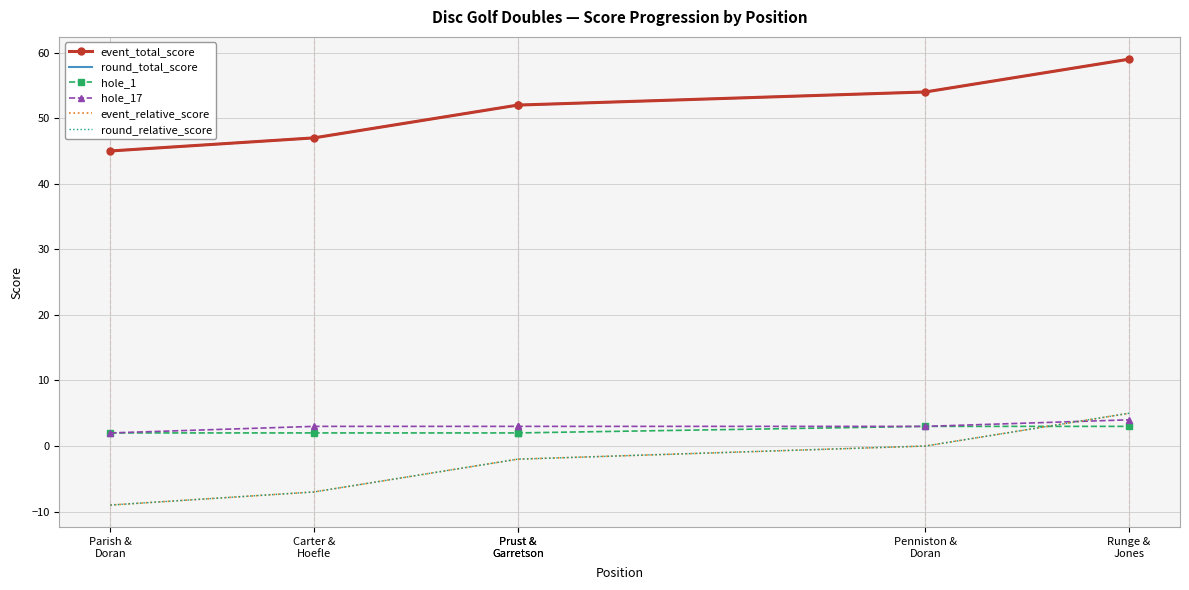

At which label does event_total_score reach its peak?

Runge &
Jones